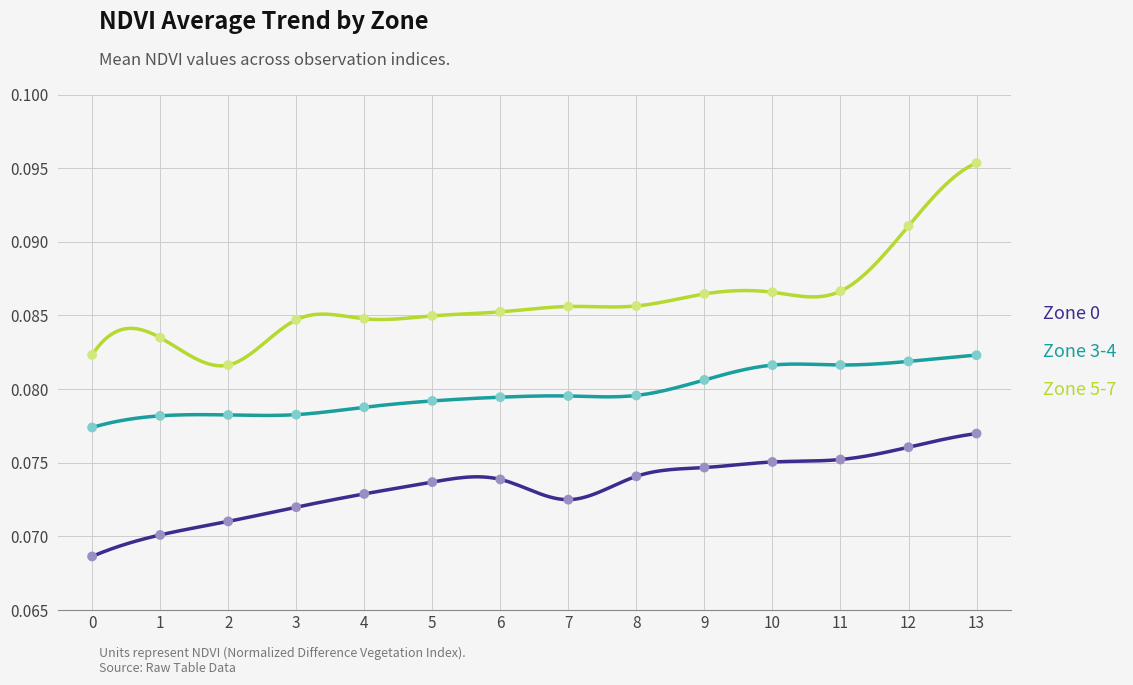

Is the value of Zone 5-7 at 4 greater than the value of Zone 0 at 7?

Yes